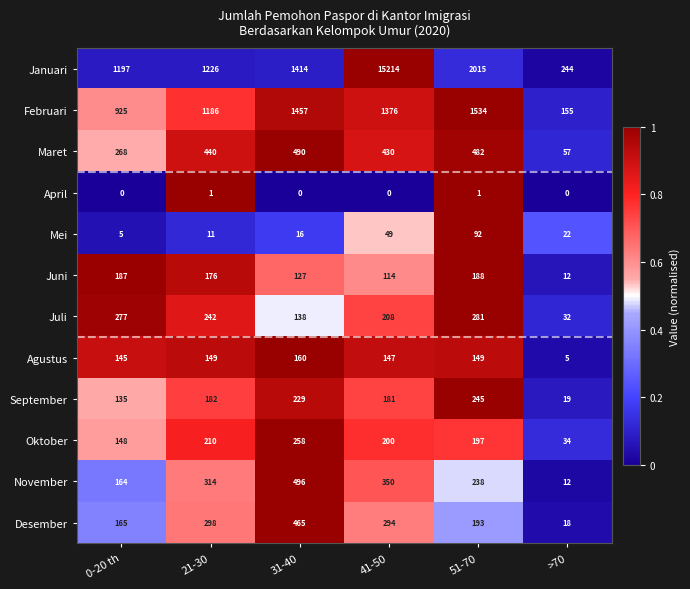

Which series has the largest total across all categories?

Januari